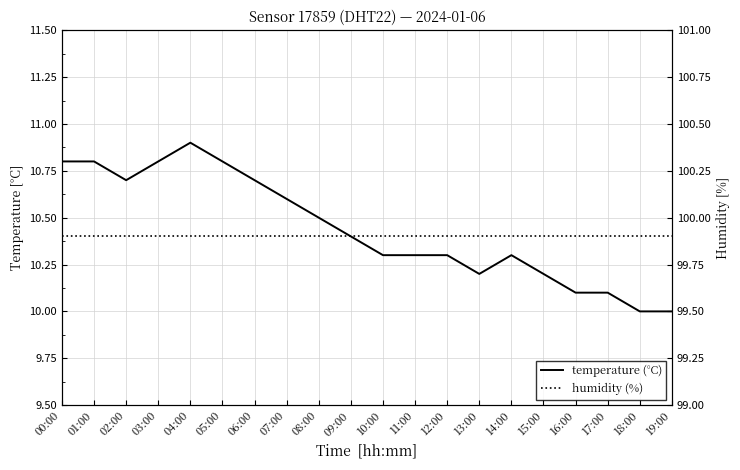

True or false: temperature (°C) and humidity (%) cross at least once.

False